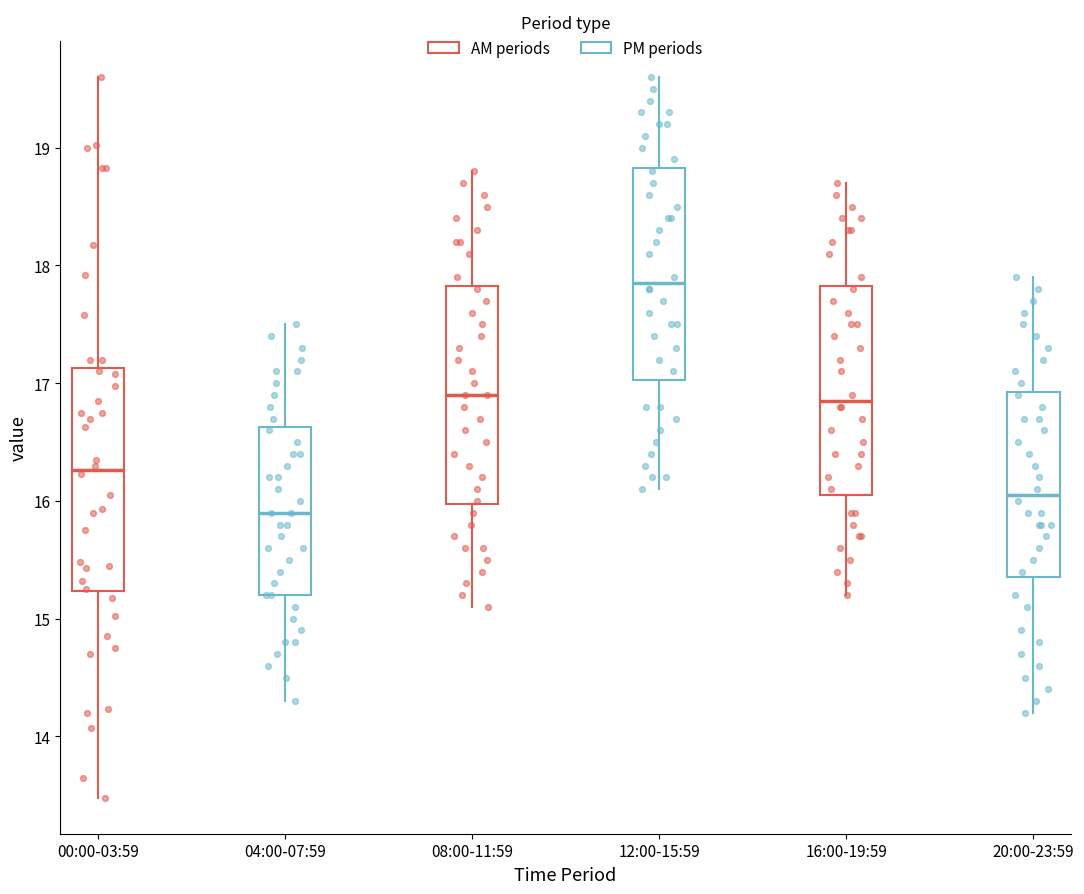

Reading left to right, read every box against the y-axis: the position of its median line, the range the box covers, and the ends of its whiskers. The values are not printed on the chart, so give them approximately, as read against the axis.

00:00-03:59: median 16.3, box 15.2 to 17.1, whiskers 13.5 to 19.6
04:00-07:59: median 15.9, box 15.2 to 16.6, whiskers 14.3 to 17.5
08:00-11:59: median 16.9, box 16.0 to 17.8, whiskers 15.1 to 18.8
12:00-15:59: median 17.9, box 17.0 to 18.8, whiskers 16.1 to 19.6
16:00-19:59: median 16.9, box 16.1 to 17.8, whiskers 15.2 to 18.7
20:00-23:59: median 16.1, box 15.4 to 16.9, whiskers 14.2 to 17.9